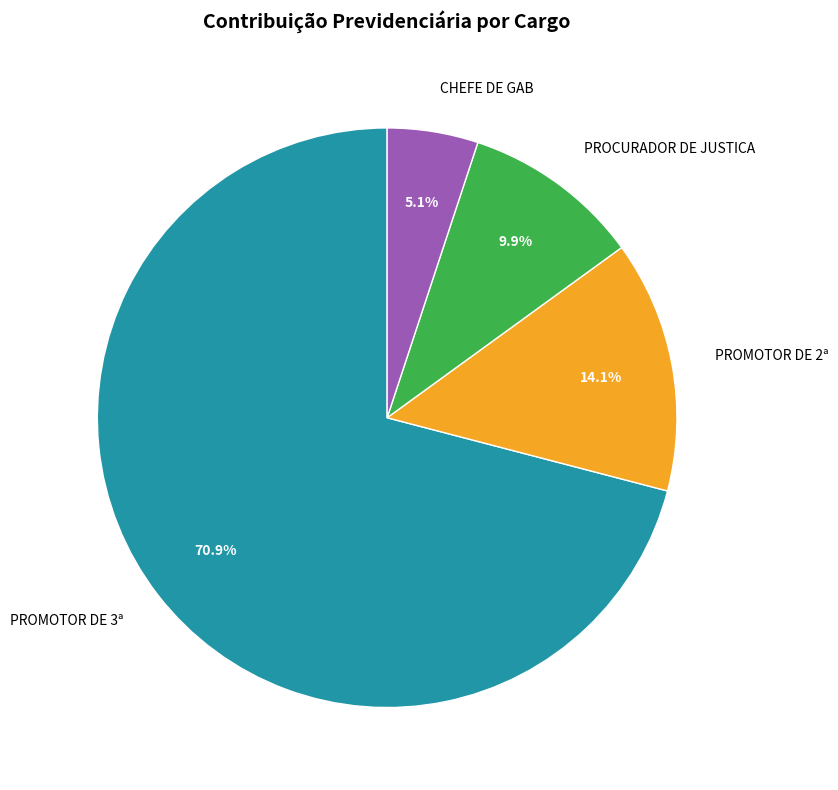

Does any single category account for the majority?

Yes